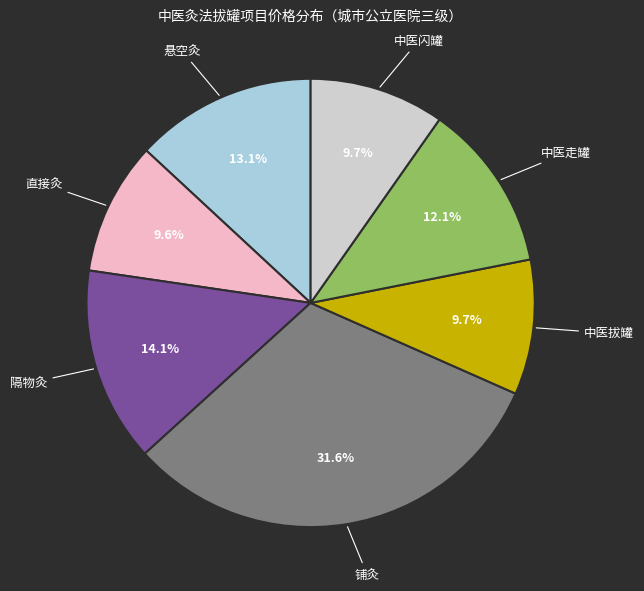

To the nearest percent, what is the combined percentage of 中医闪罐 and 直接灸?

19%